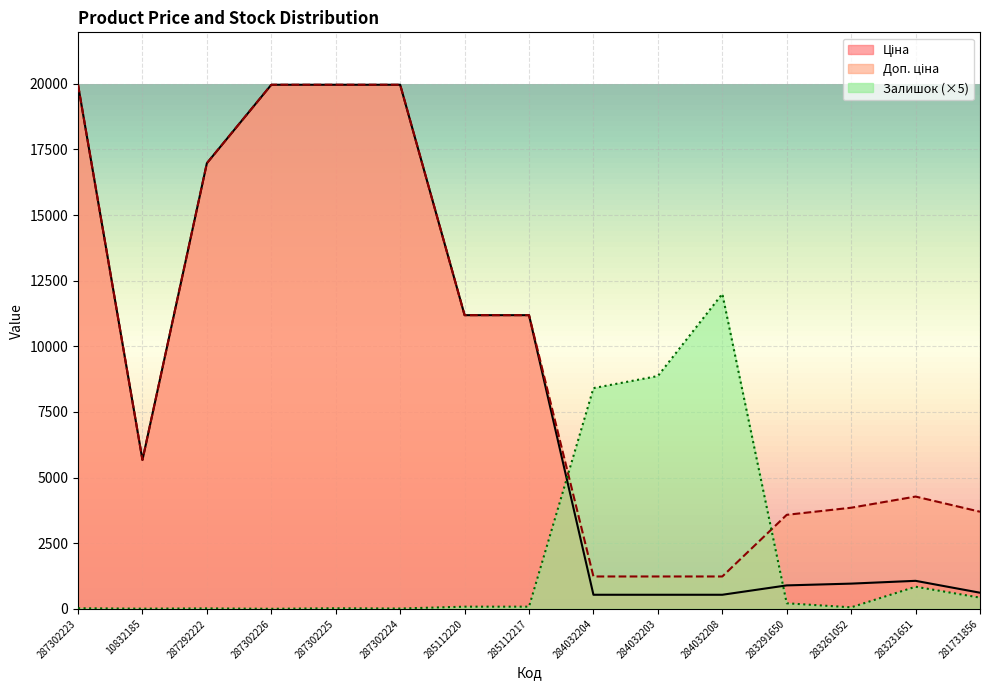

Which series has the largest range (max minus min)?

Ціна